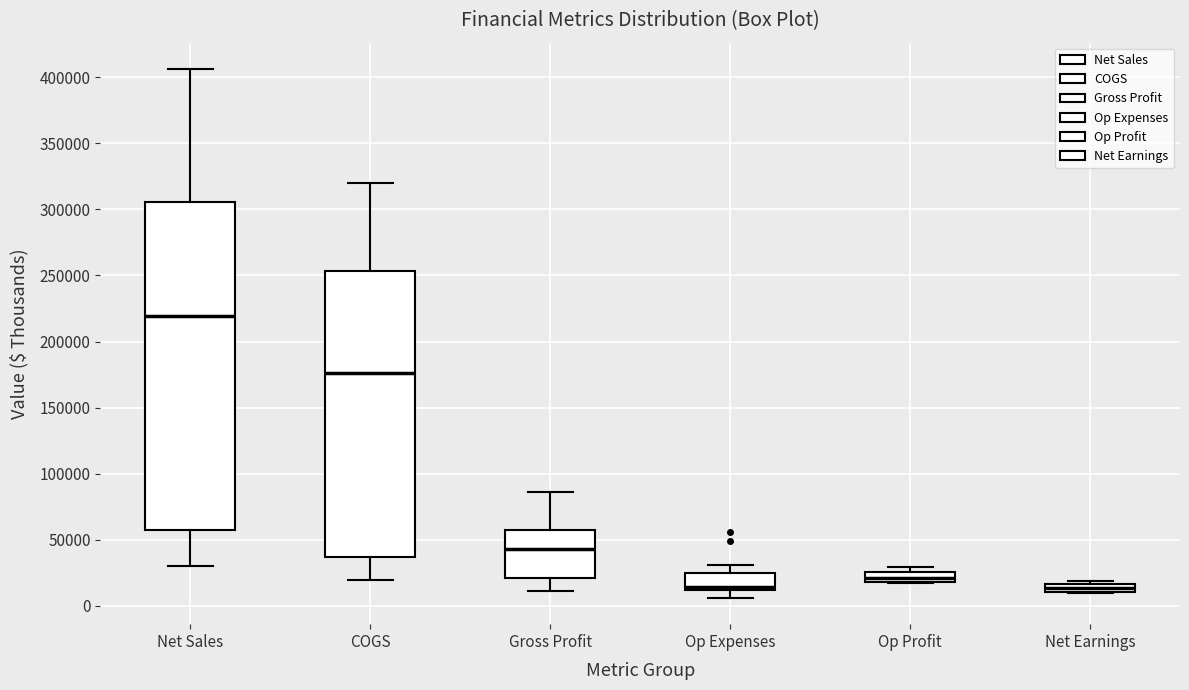

Which box's median line is the highest?

Net Sales